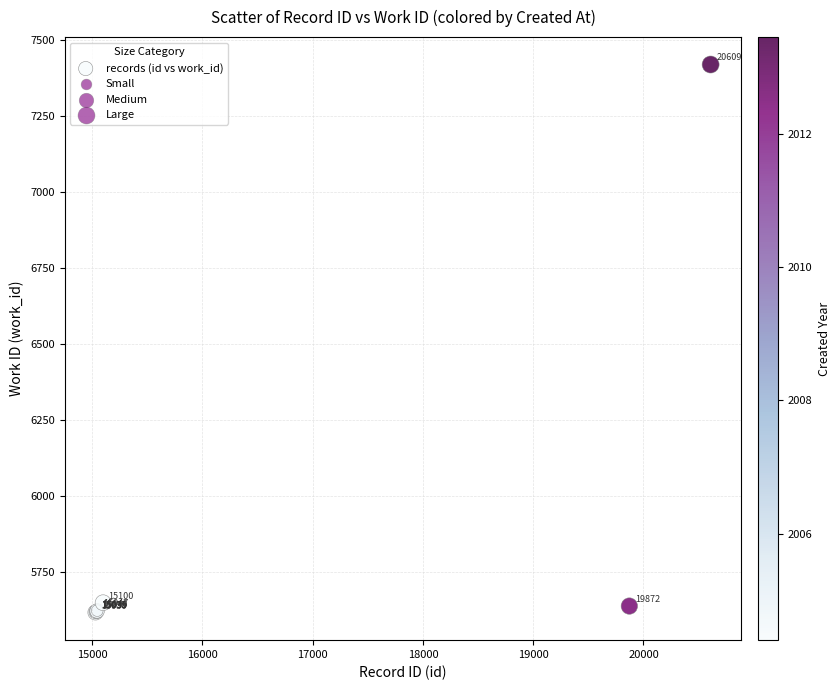

What Y value in the scatter plot is closest to 6517?

5649